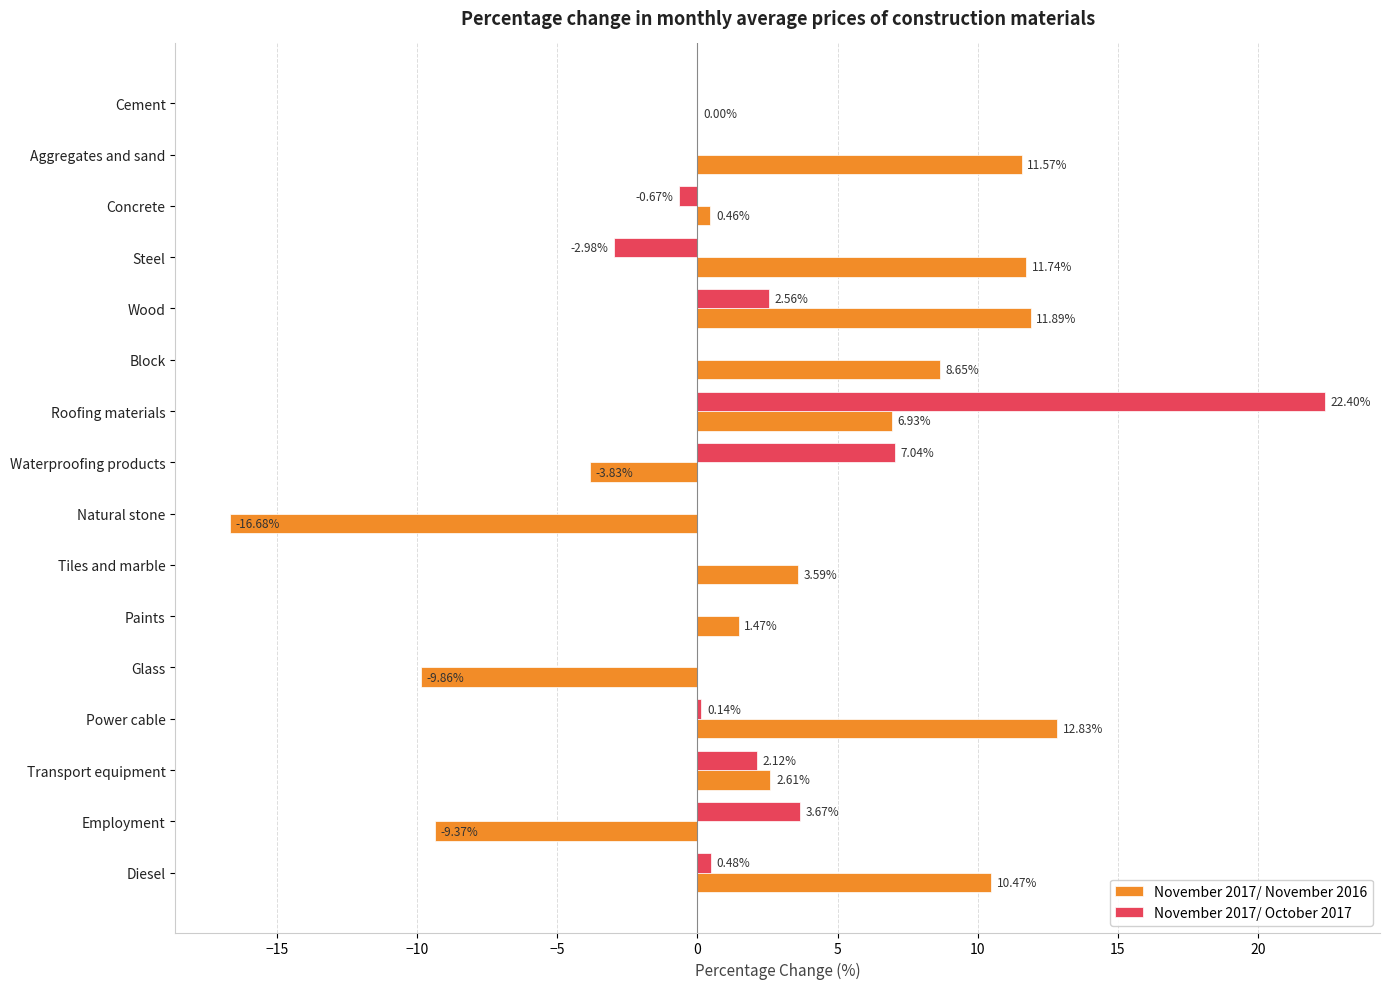

Which series has the largest total across all categories?

November 2017/ November 2016